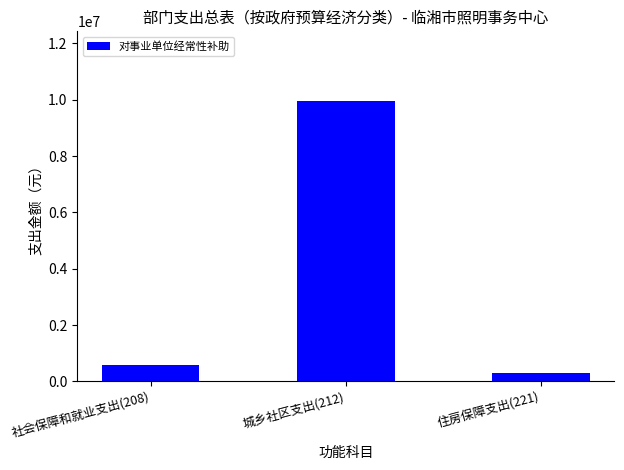

Reading left to right, list all the values displayed in this chart.

578954.9	9941864.8	289477.4